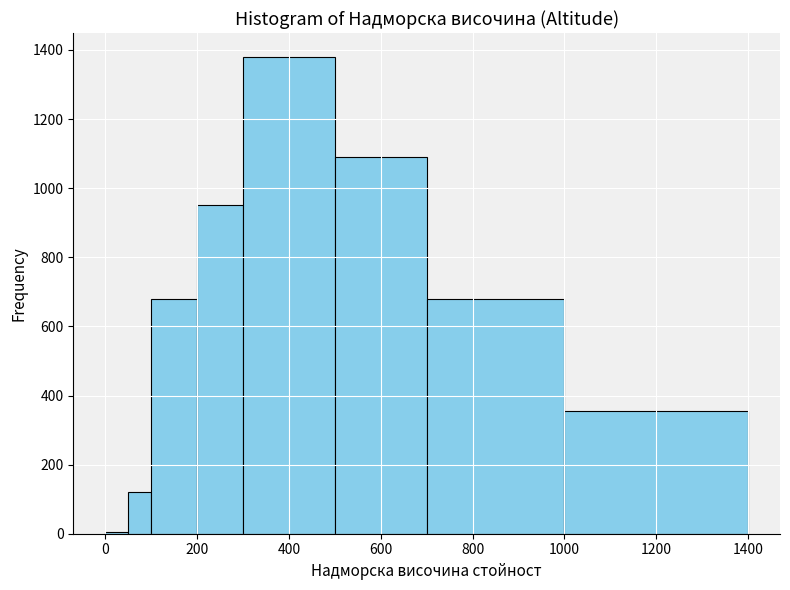

Around what value on the x-axis is the tallest bar? Give the approximate position of its centre, as read against the axis.

400